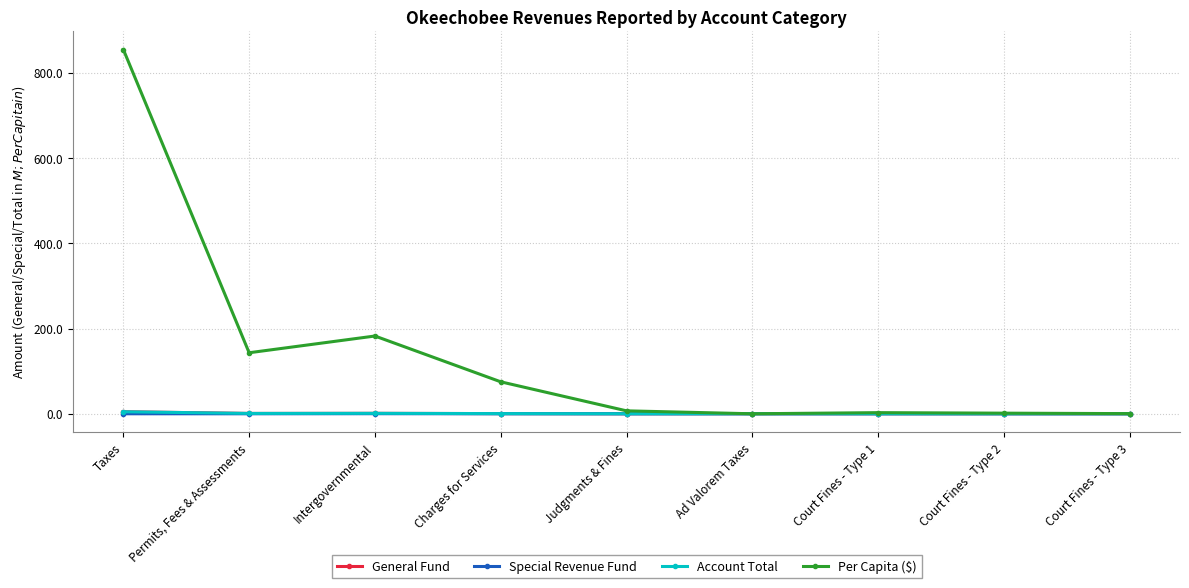

True or false: Per Capita ($) has a value of 121.3 at Charges for Services.

False